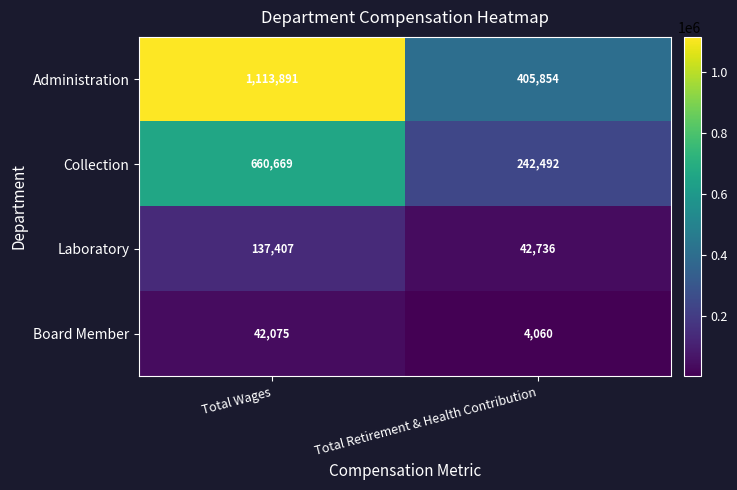

Is it true that Administration equals 99939 at Total Retirement & Health Contribution?

False